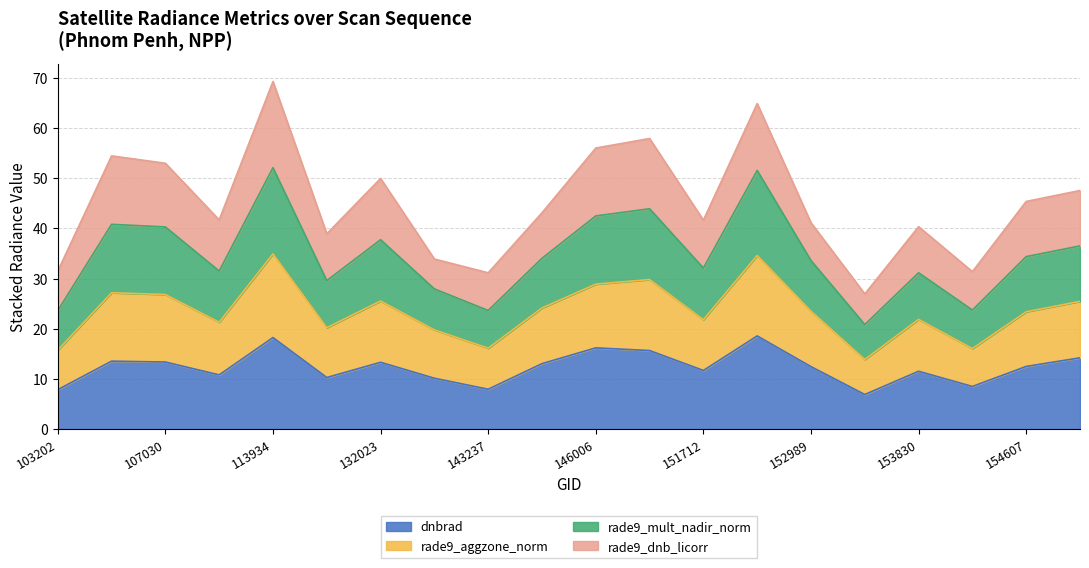

Is it true that rade9_mult_nadir_norm equals 38.9 at 131476?

True